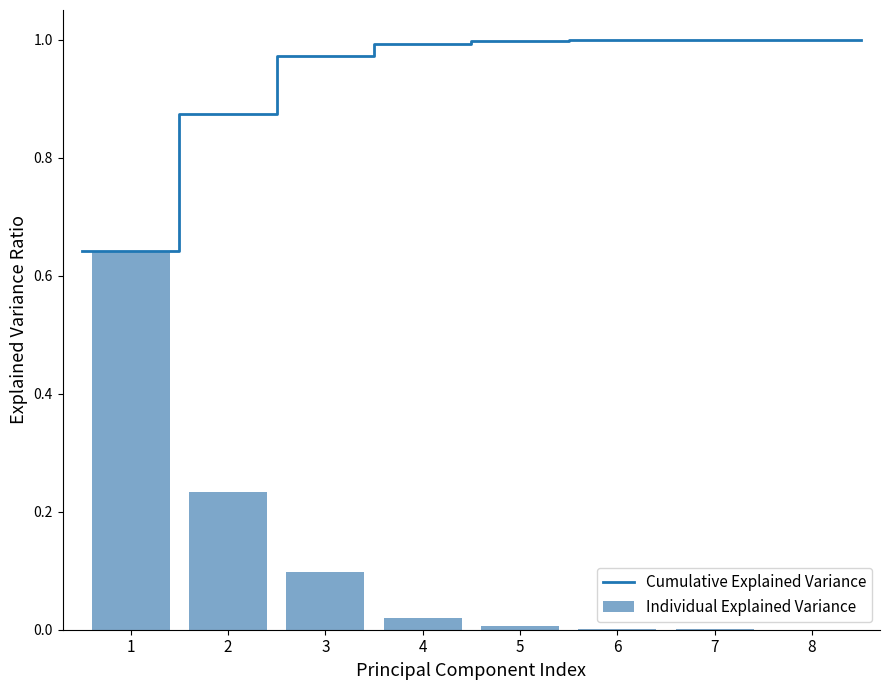

True or false: the data shows 0.0 at 8.

True